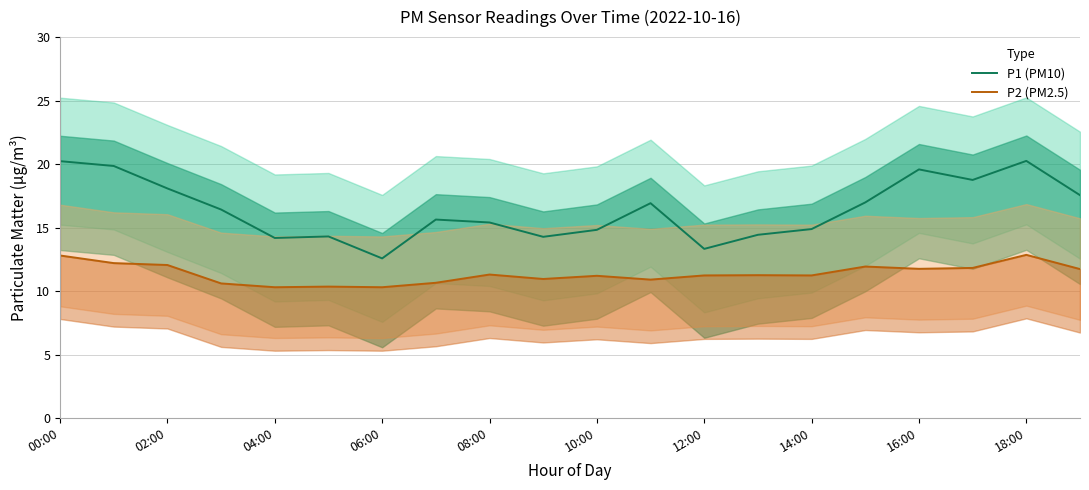

Rank the series at 15 from highest to lowest value.

P1 (PM10), P2 (PM2.5)